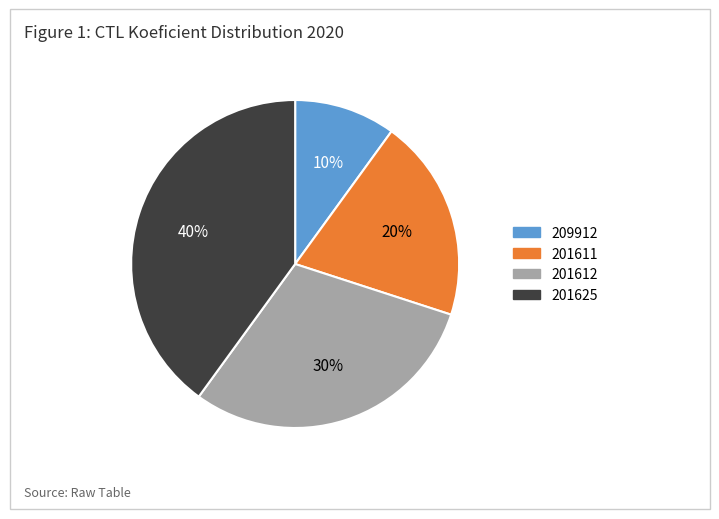

To the nearest percent, what is the difference between the largest and smallest slice percentages?

30%